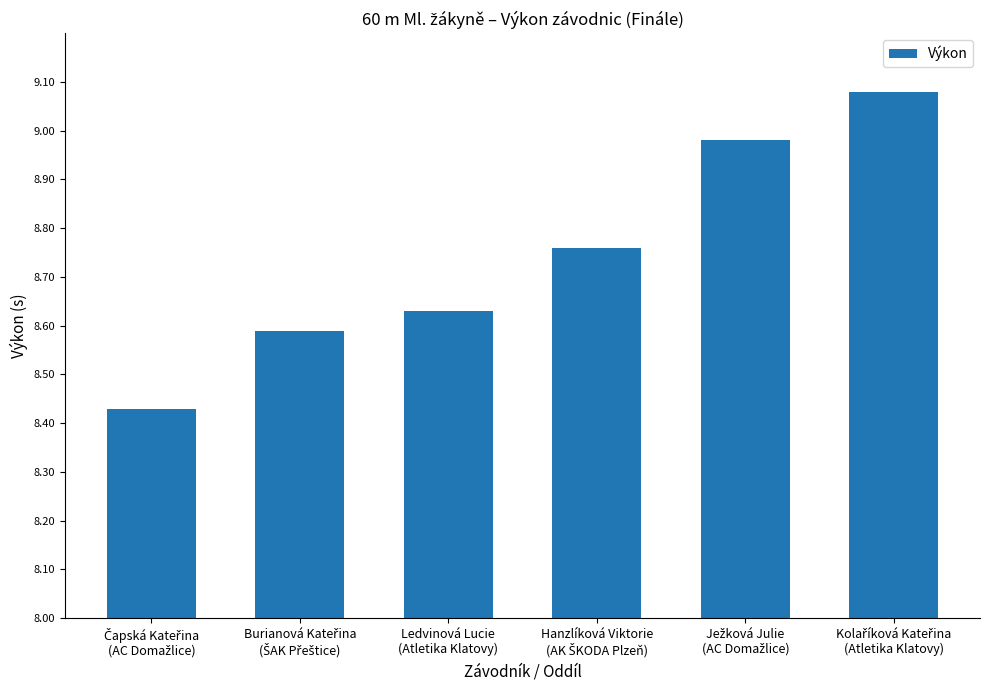

Are the bars grouped side by side (vs. stacked)?

No